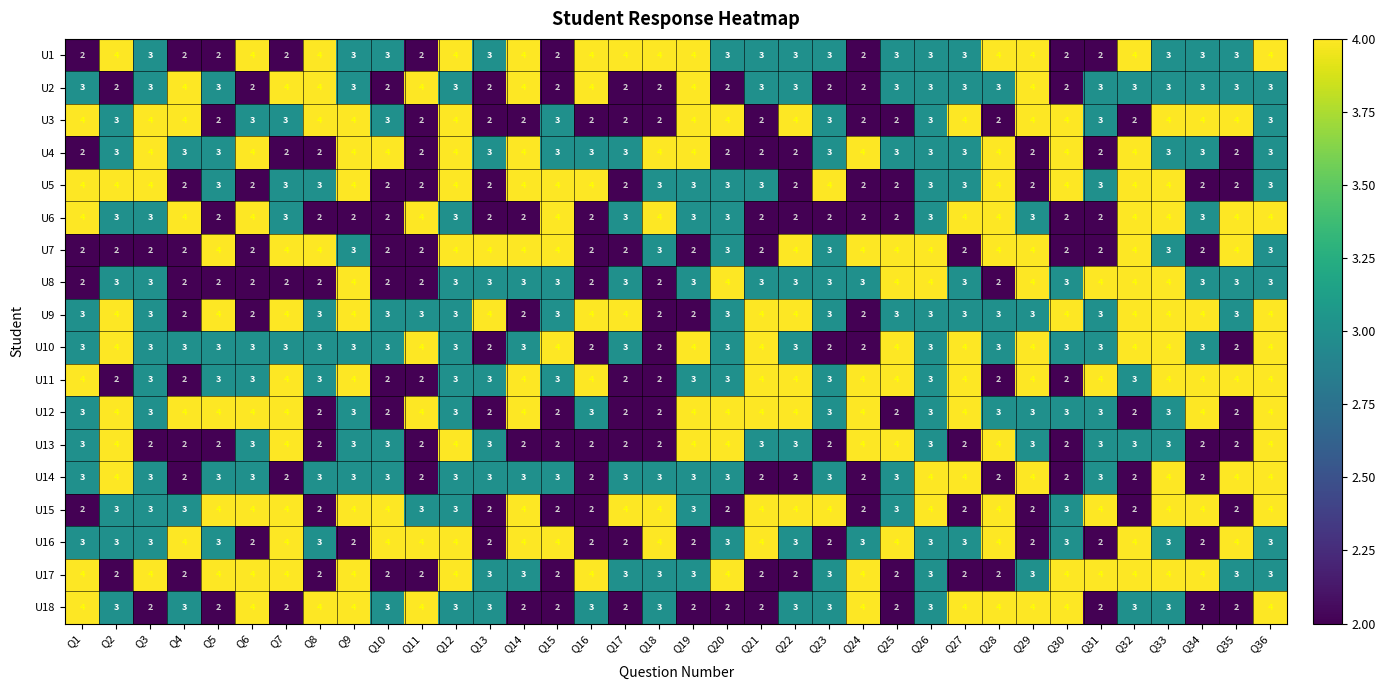

The U8 series shows 3 at Q34. True or false?

True